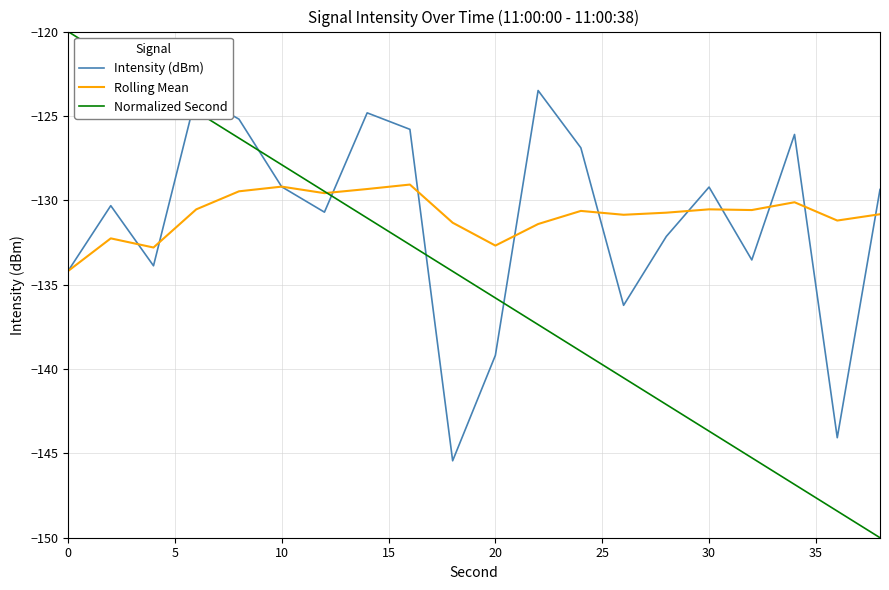

Which series has the widest spread of values?

Normalized Second